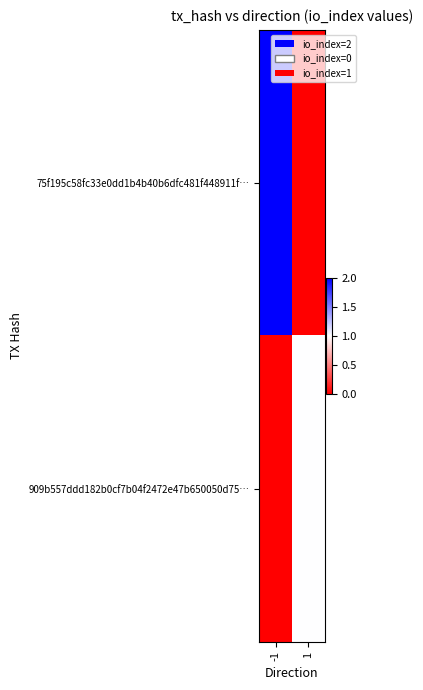

Rank the series by their maximum value, from lowest to highest.

909b557ddd182b0cf7b04f2472e47b650050d75…, 75f195c58fc33e0dd1b4b40b6dfc481f448911f…